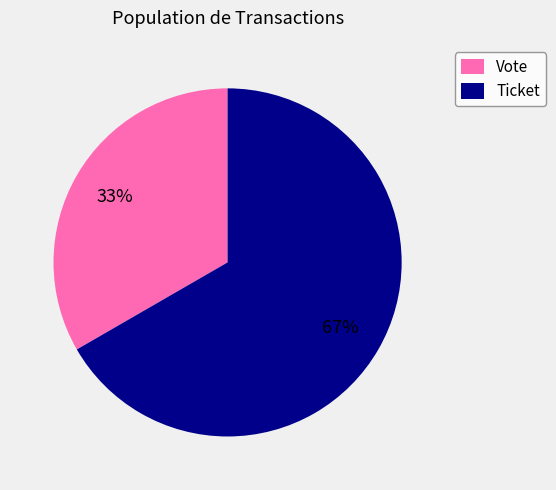

Which slice is the smallest?

Vote